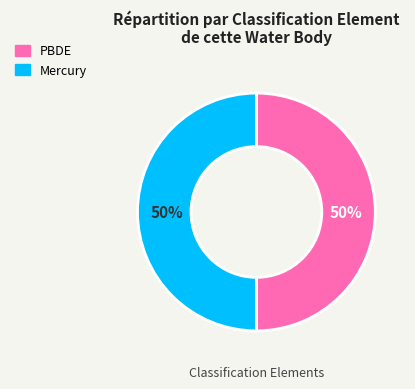

To the nearest percent, what is the average slice percentage?

50%